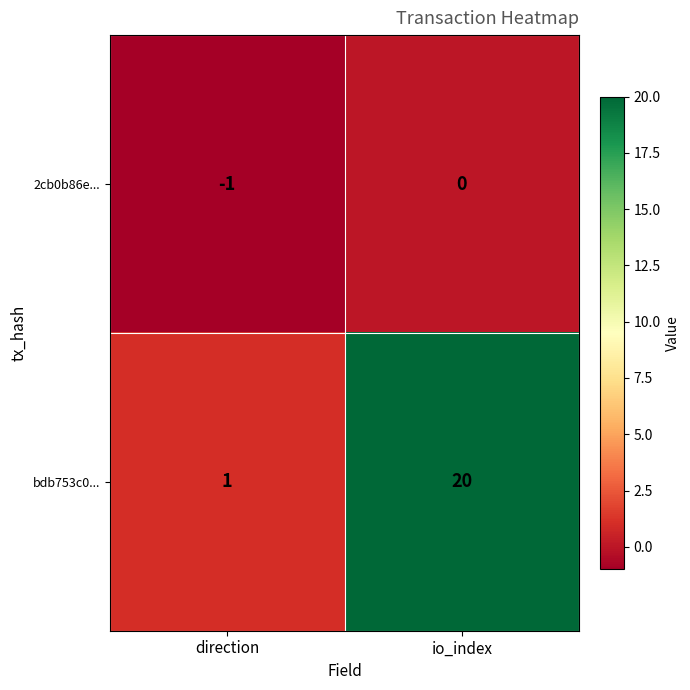

Between direction and io_index, which series saw the biggest shift?

bdb753c0...